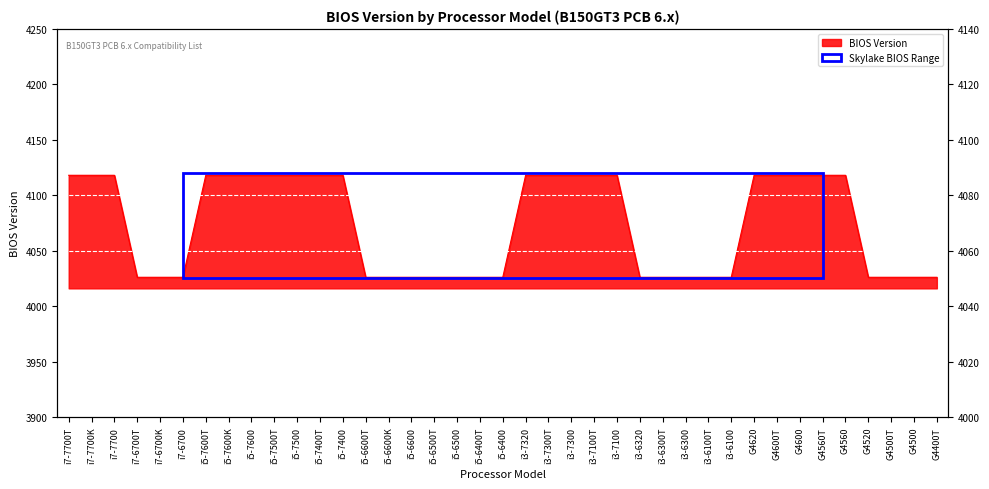

At which category does the chart reach its peak across all series?

i7-7700T